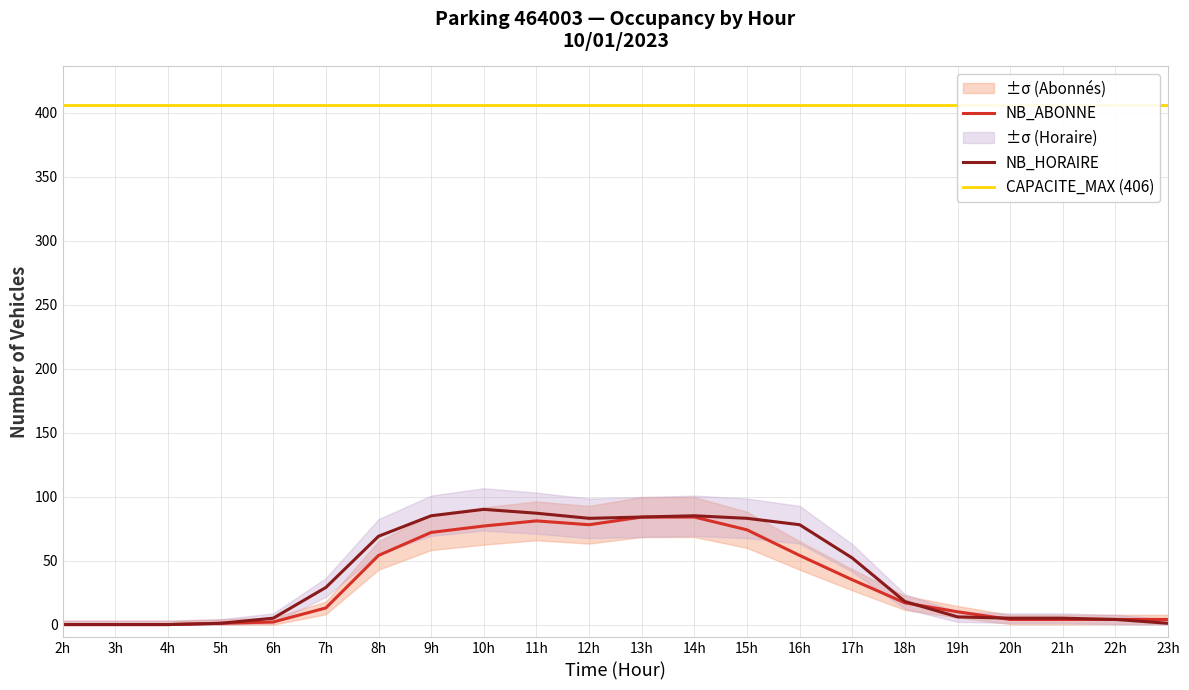

What are all the series names shown in the legend?

NB_ABONNE, NB_HORAIRE, CAPACITE_MAX (406)